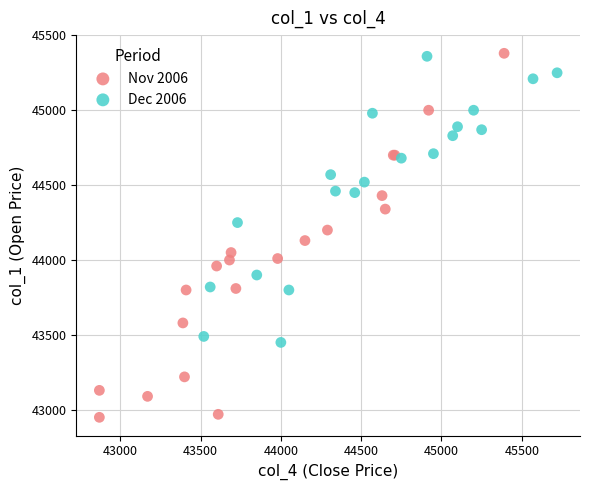

Which series has the widest spread of Y values?

Nov 2006